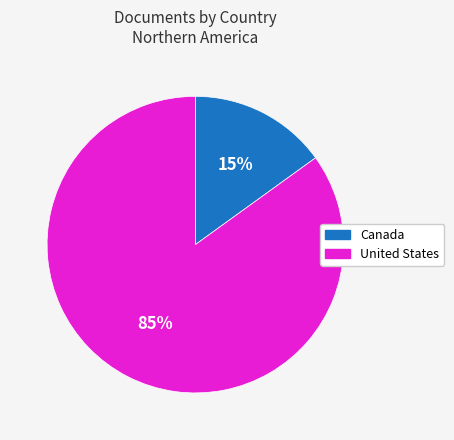

What is the largest slice in the pie chart?

United States